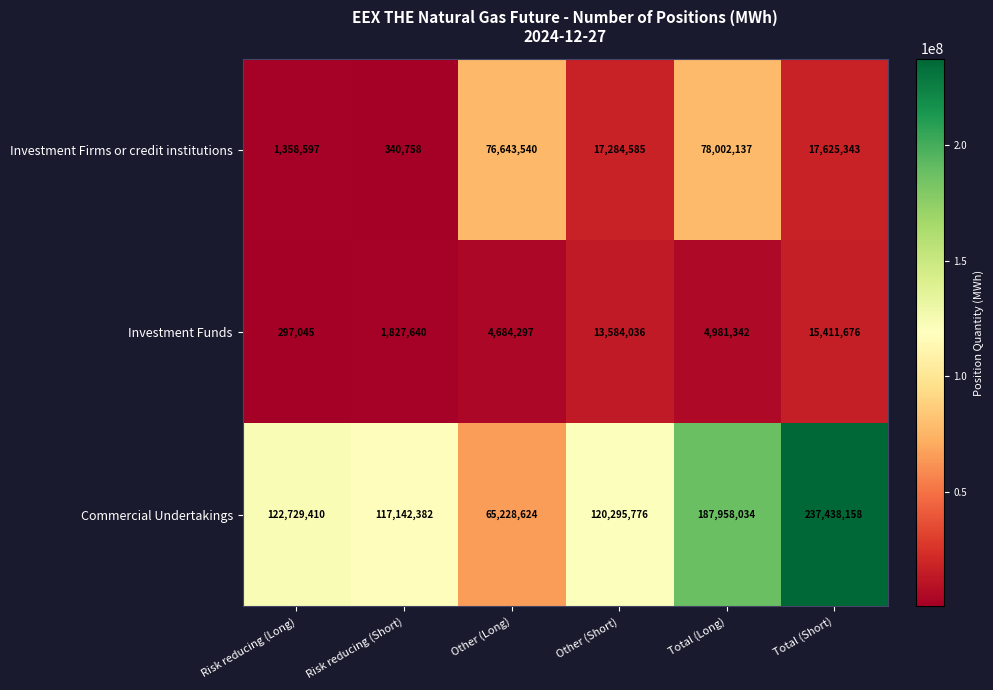

What is the sum of all Commercial Undertakings values?

850792384